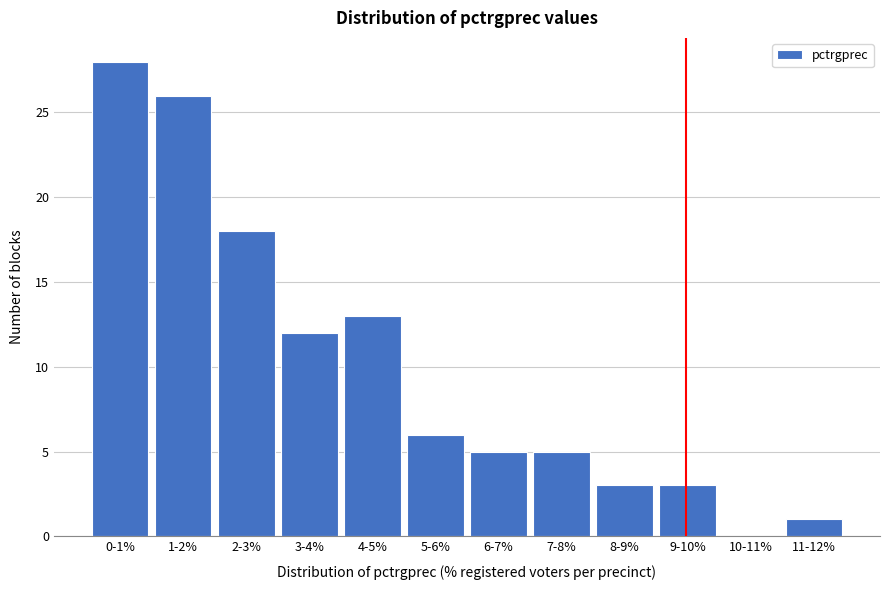

Reading right to left, list all the values displayed in this chart.

11-12%=1	10-11%=0	9-10%=3	8-9%=3	7-8%=5	6-7%=5	5-6%=6	4-5%=13	3-4%=12	2-3%=18	1-2%=26	0-1%=28